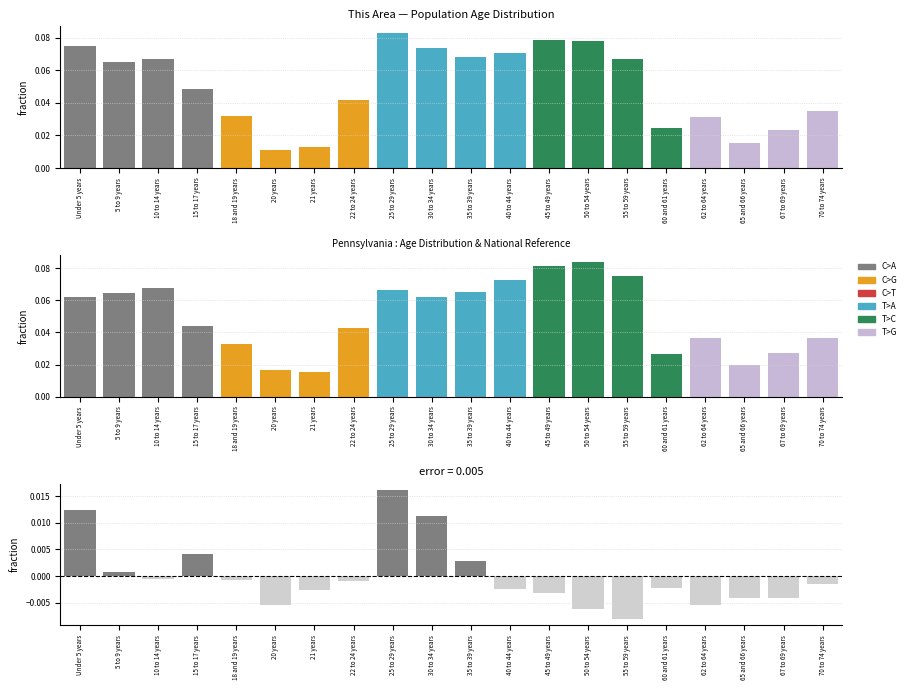

The value of This Area - Pennsylvania at 60 and 61 years is -0.0. True or false?

False